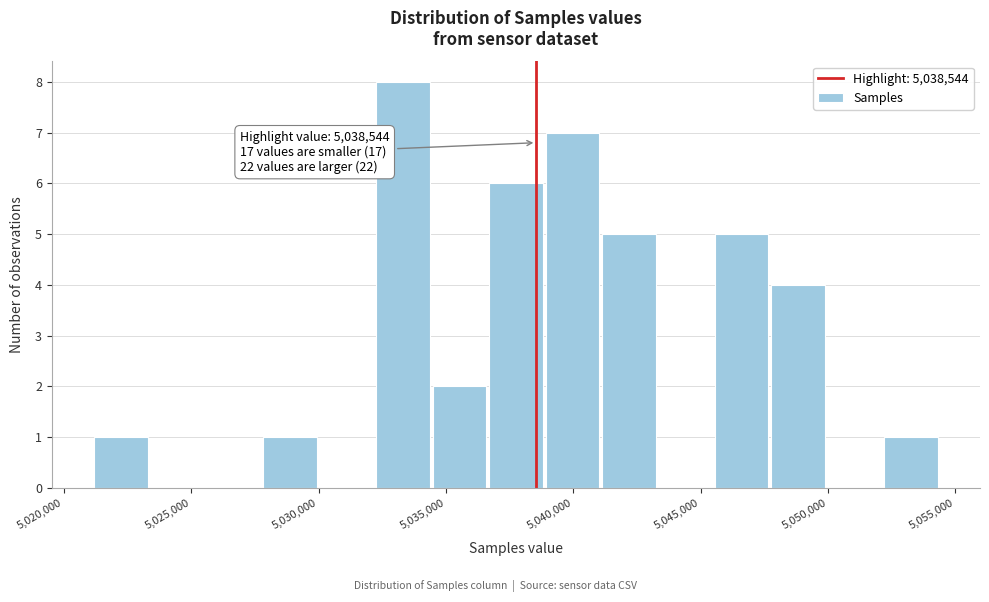

Over which range of the x-axis is the bar tallest?

5032500 to 5034500